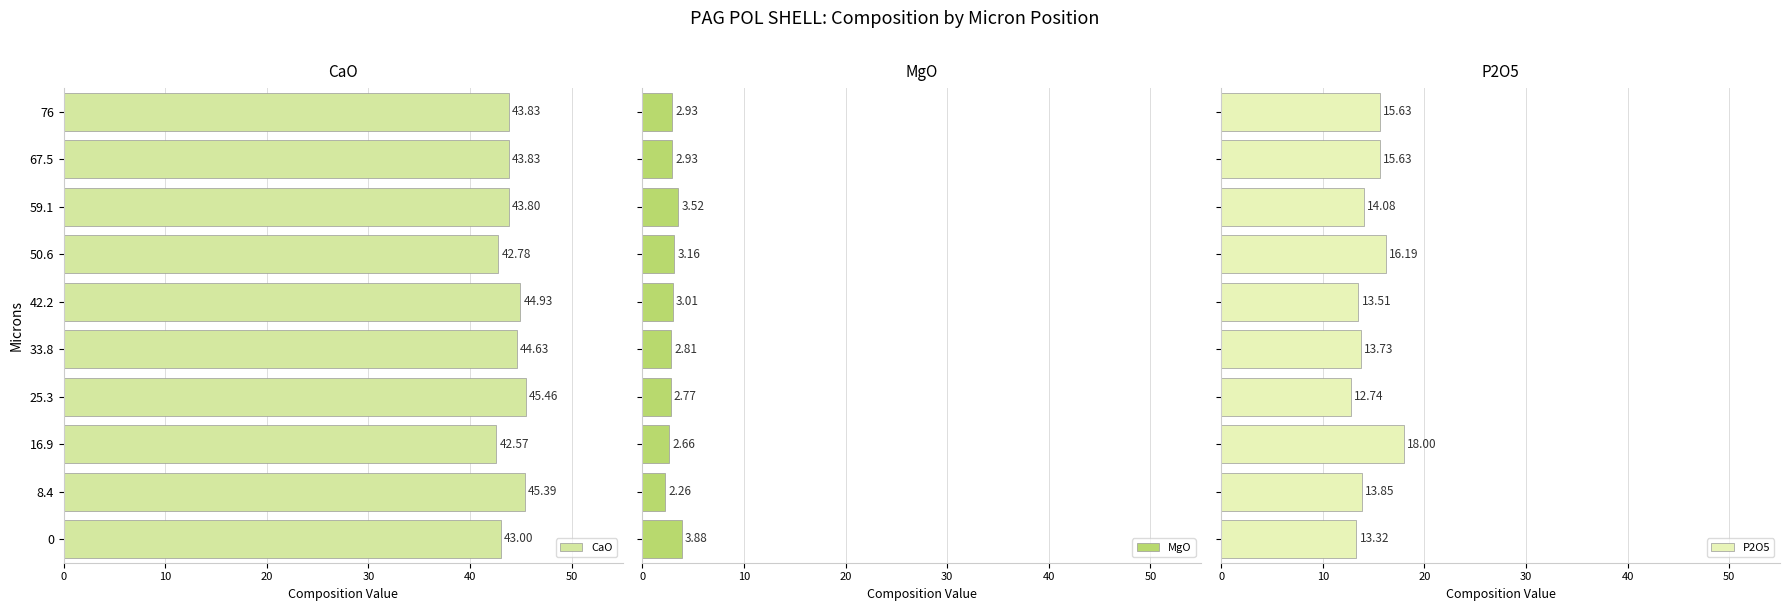

What is the difference between the maximum and minimum values in the CaO series?

2.9